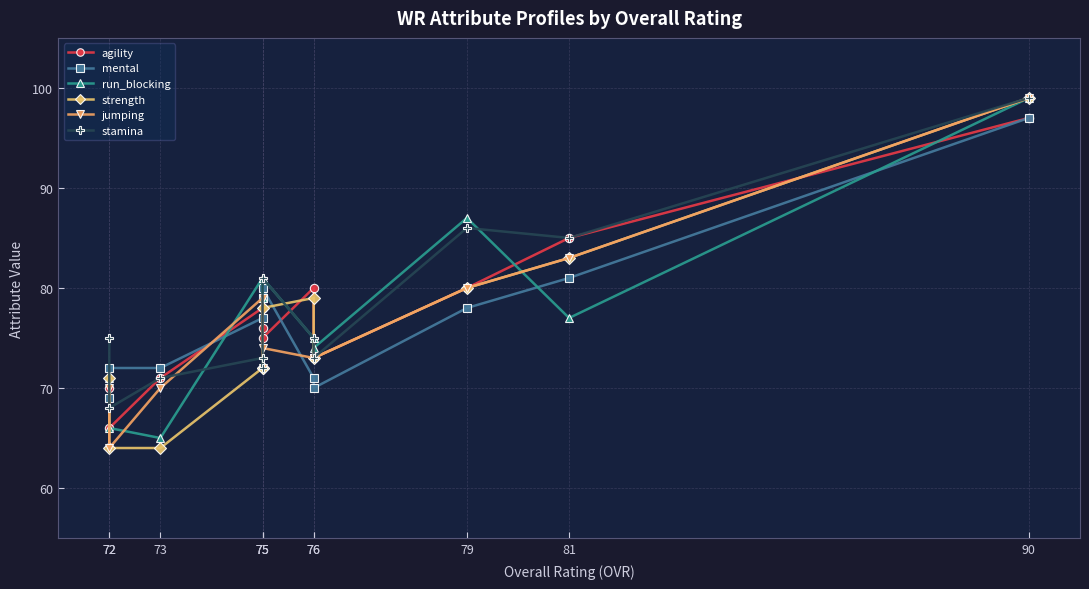

What is the maximum value shown in the chart?

99